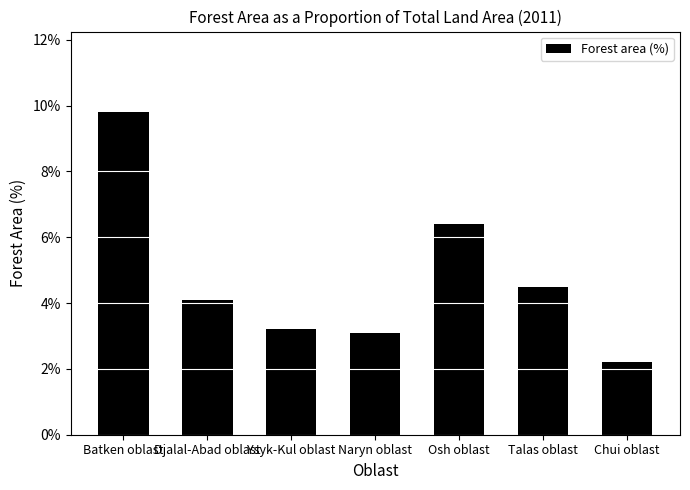

What is the label of the 6th bar from the left?

Talas oblast